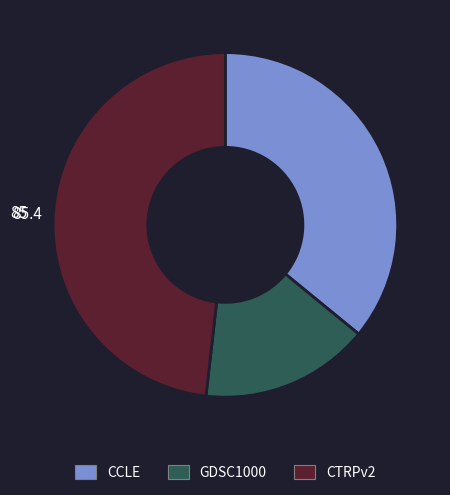

Which slice is the largest?

CTRPv2